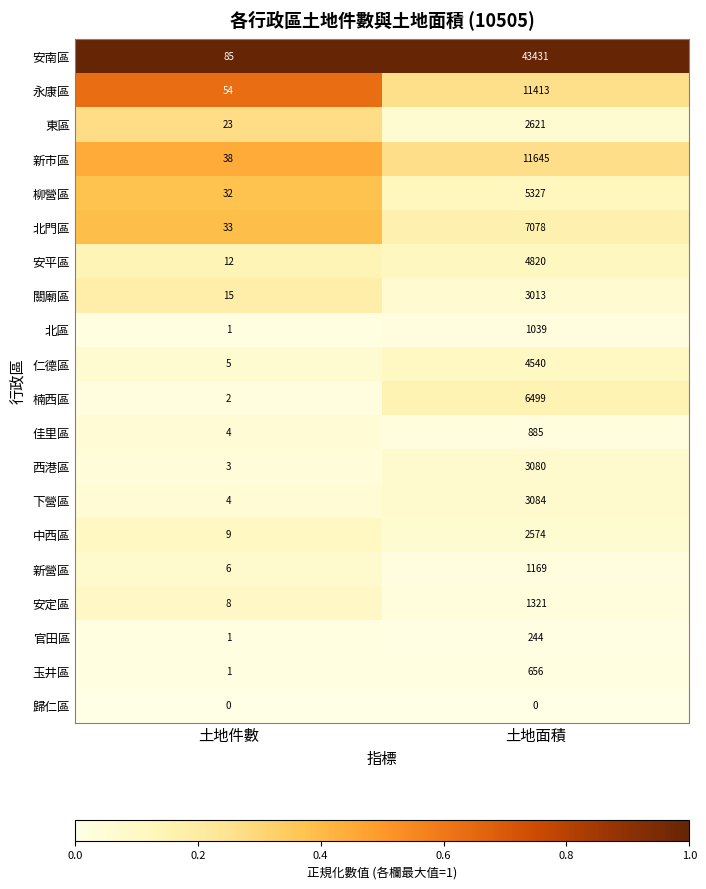

Is it true that 永康區 equals 34 at 土地件數?

False